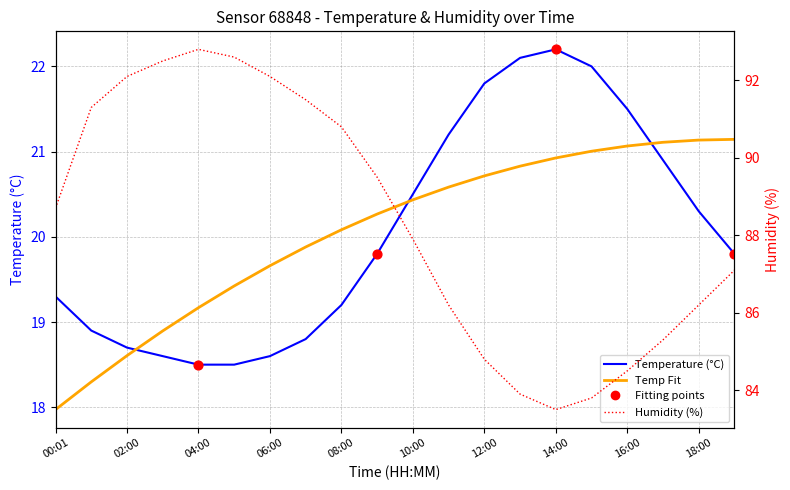

At how many categories does at least one series exceed 61?

20